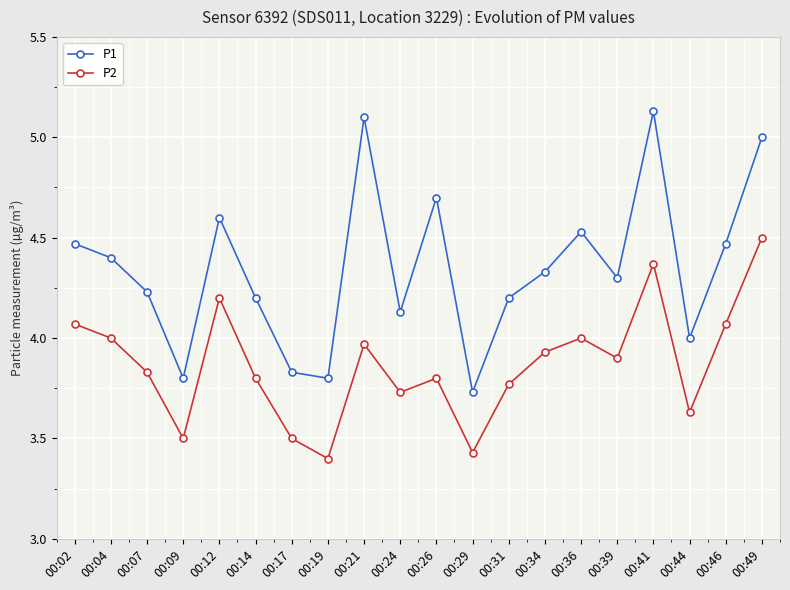

What is the sum of the P1 values at 00:24 and 00:17?

8.0